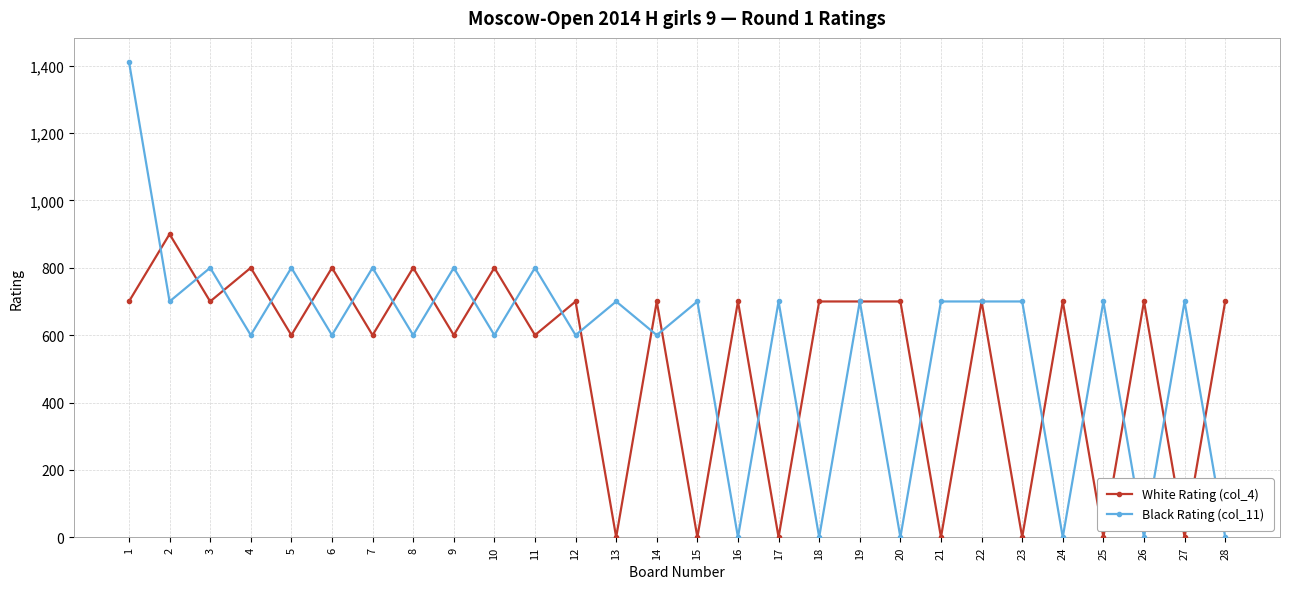

What is the sum of all White Rating (col_4) values?

14900